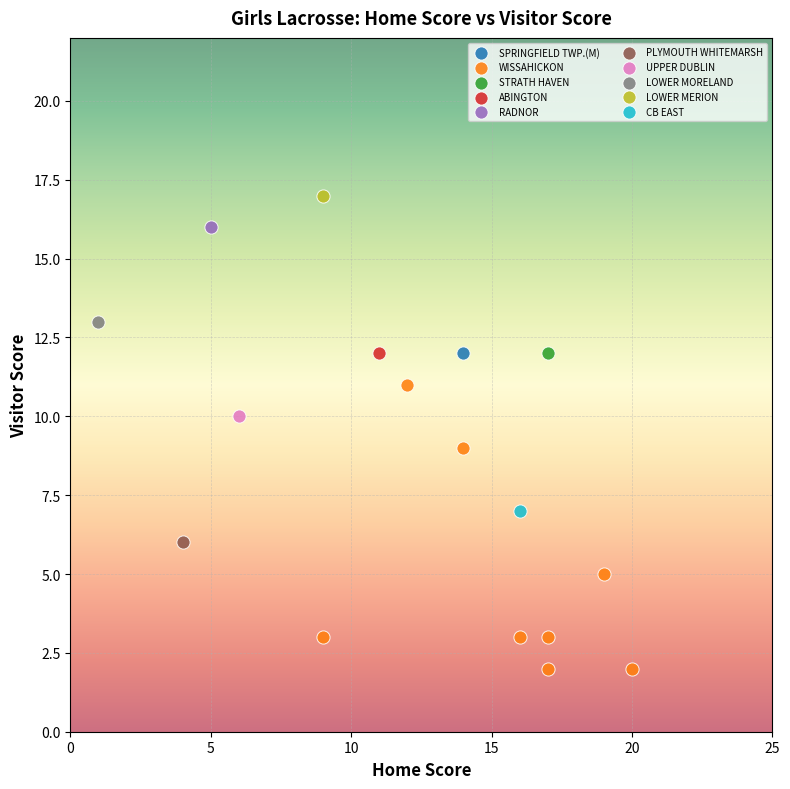

What are all the series names shown in the legend?

SPRINGFIELD TWP.(M), WISSAHICKON, STRATH HAVEN, ABINGTON, RADNOR, PLYMOUTH WHITEMARSH, UPPER DUBLIN, LOWER MORELAND, LOWER MERION, CB EAST